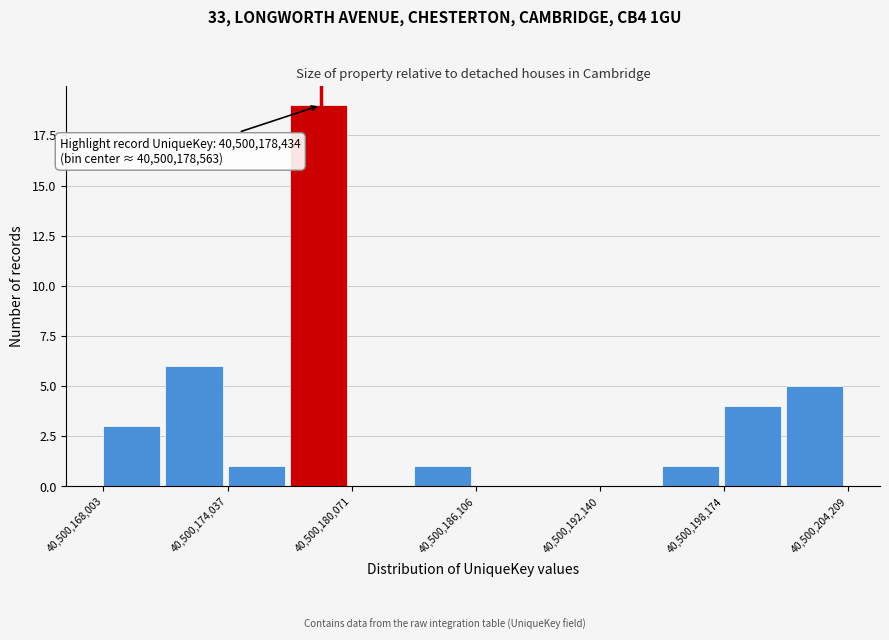

Around what value on the x-axis is the tallest bar? Give the approximate position of its centre, as read against the axis.

40500178000